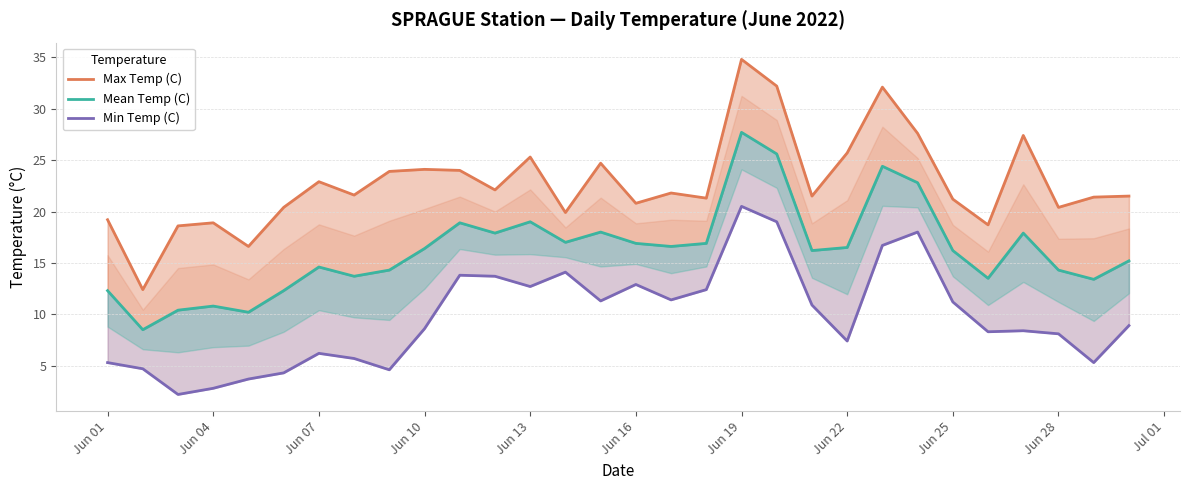

Reading left to right, list all the values displayed in this chart.

Max Temp (C): 19.2	12.4	18.6	18.9	16.6	20.4	22.9	21.6	23.9	24.1	24.0	22.1	25.3	19.9	24.7	20.8	21.8	21.3	34.8	32.2	21.5	25.7	32.1	27.6	21.2	18.7	27.4	20.4	21.4	21.5
Mean Temp (C): 12.3	8.5	10.4	10.8	10.2	12.3	14.6	13.7	14.3	16.4	18.9	17.9	19.0	17.0	18.0	16.9	16.6	16.9	27.7	25.6	16.2	16.5	24.4	22.8	16.2	13.5	17.9	14.3	13.4	15.2
Min Temp (C): 5.3	4.7	2.2	2.8	3.7	4.3	6.2	5.7	4.6	8.6	13.8	13.7	12.7	14.1	11.3	12.9	11.4	12.4	20.5	19.0	10.9	7.4	16.7	18.0	11.2	8.3	8.4	8.1	5.3	8.9